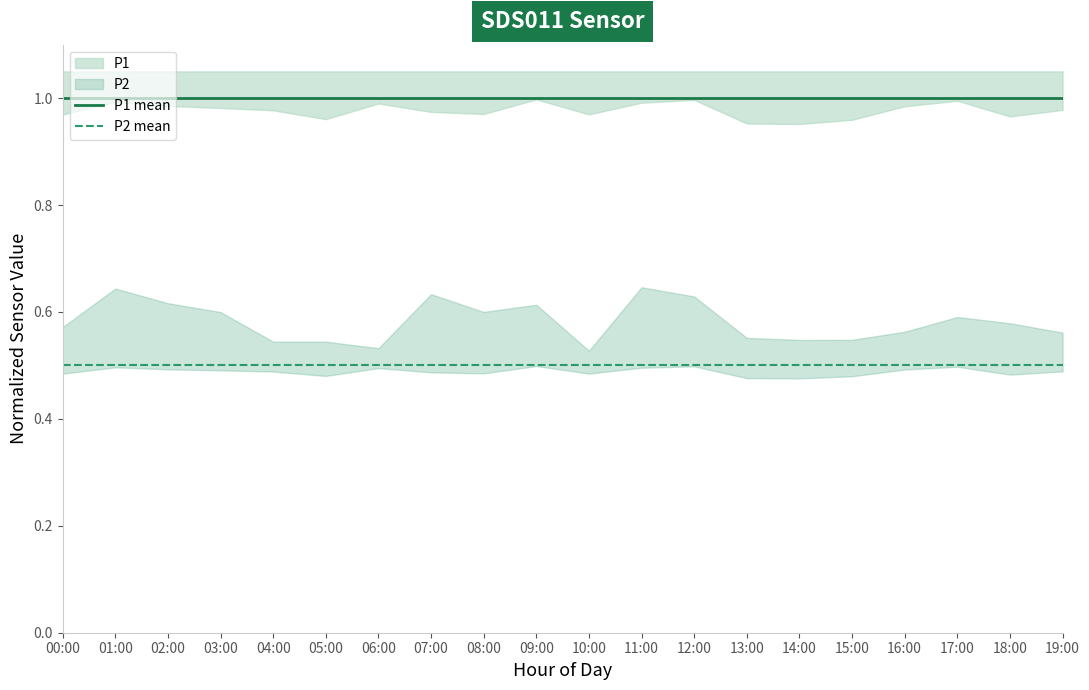

The value of P2 mean at 07:00 is 0.1. True or false?

False